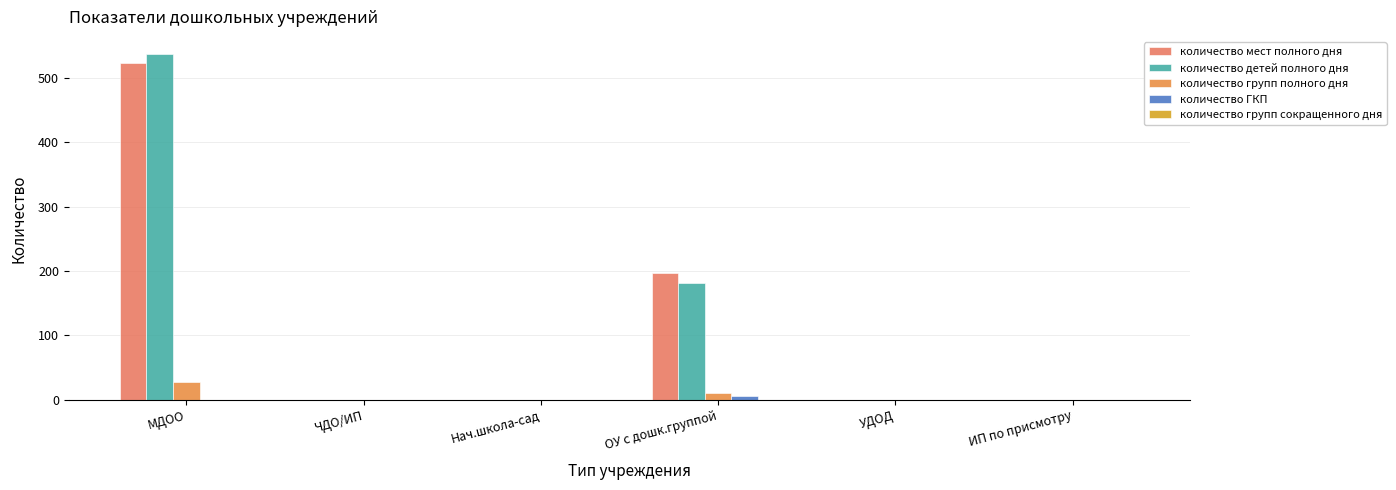

How many series are shown in this chart?

4